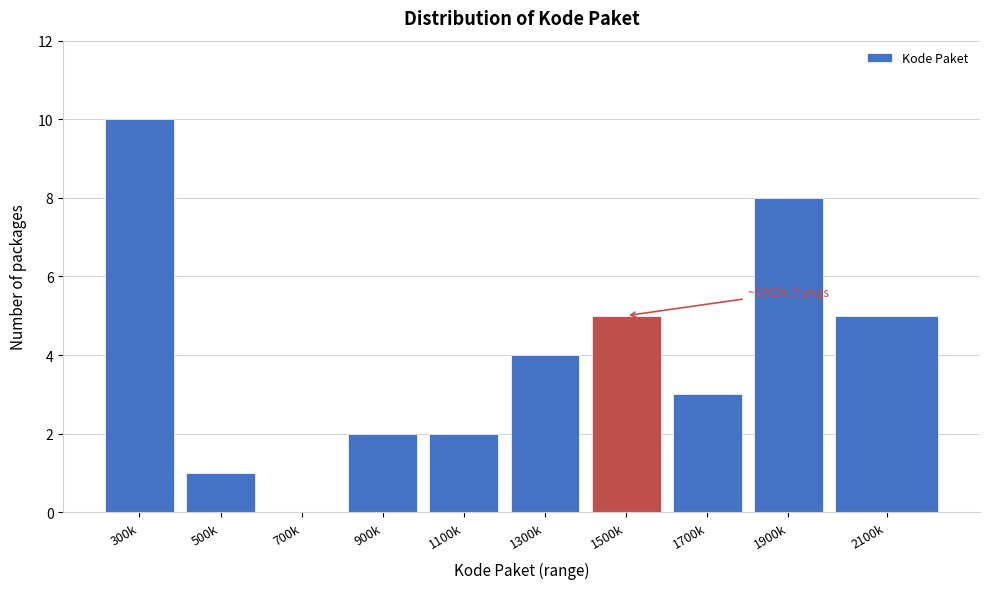

Reading left to right, list all the values displayed in this chart.

300k=10	500k=1	700k=0	900k=2	1100k=2	1300k=4	1500k=5	1700k=3	1900k=8	2100k=5